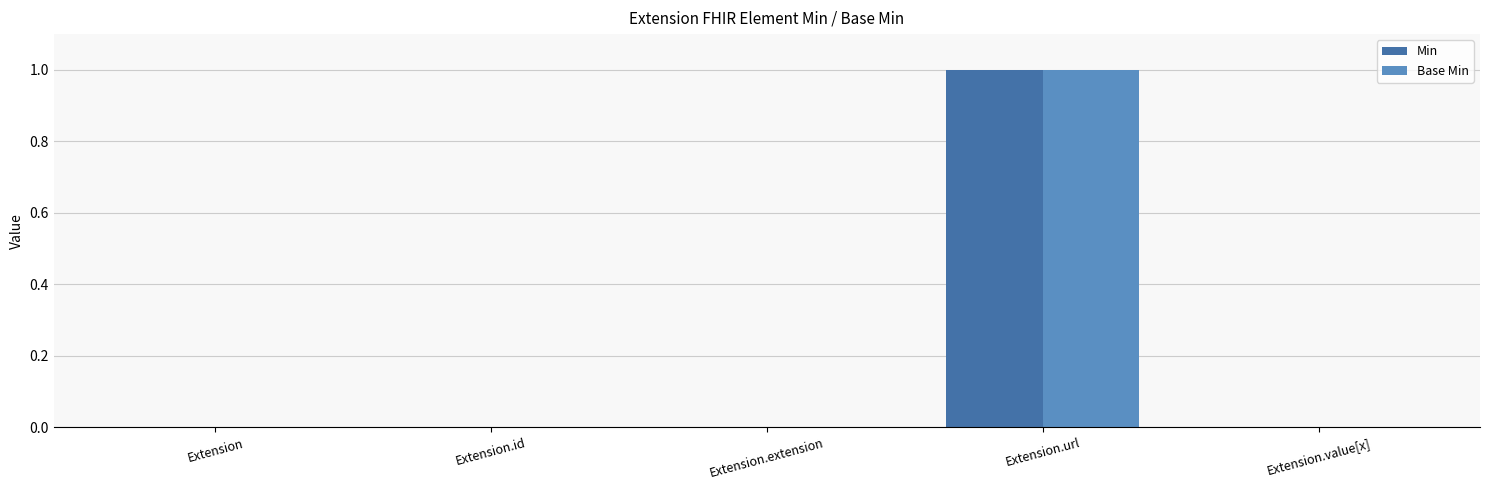

Is it true that Min equals -1 at Extension.id?

False